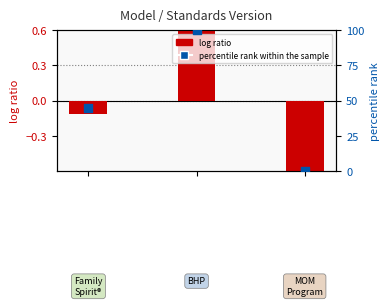

Which series contains the highest Y value?

percentile rank within the sample